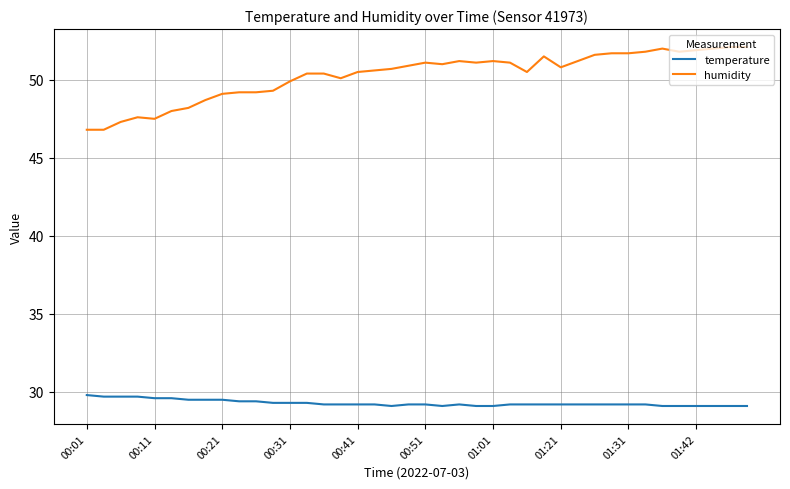

True or false: humidity and temperature intersect in this chart.

False